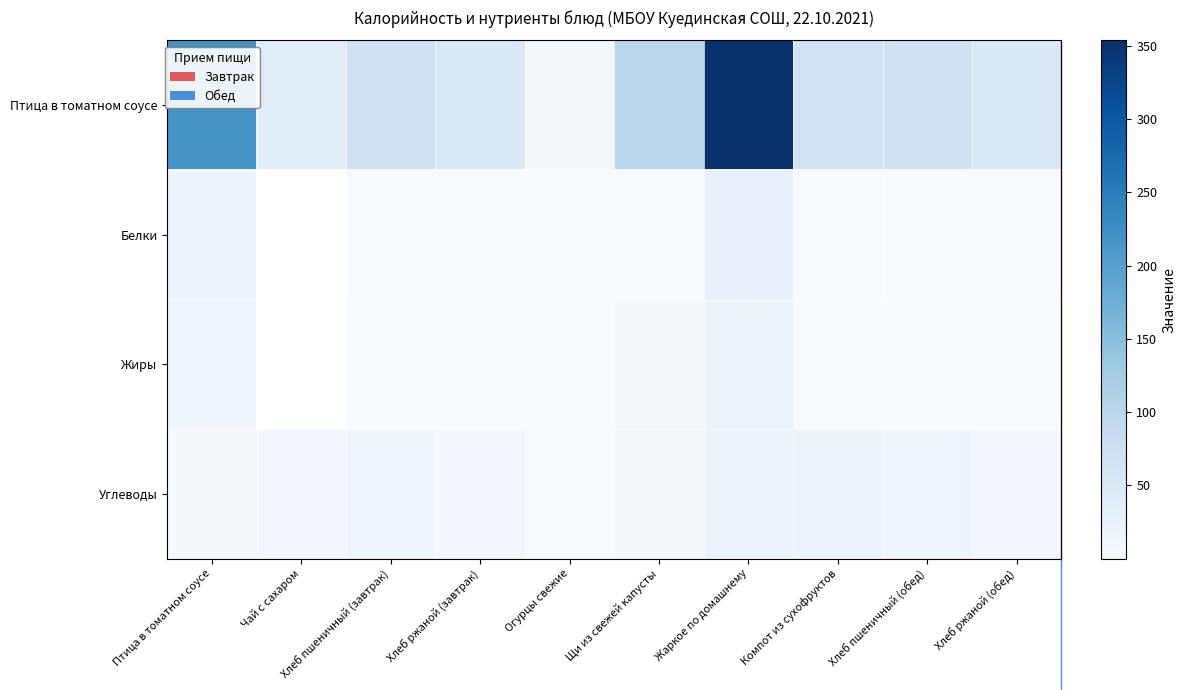

Rank the categories by Жиры value from lowest to highest.

Компот из сухофруктов, Огурцы свежие, Птица в томатном соусе, Чай с сахаром, Хлеб пшеничный (завтрак), Хлеб пшеничный (обед), Хлеб ржаной (завтрак), Хлеб ржаной (обед), Щи из свежей капусты, Жаркое по домашнему